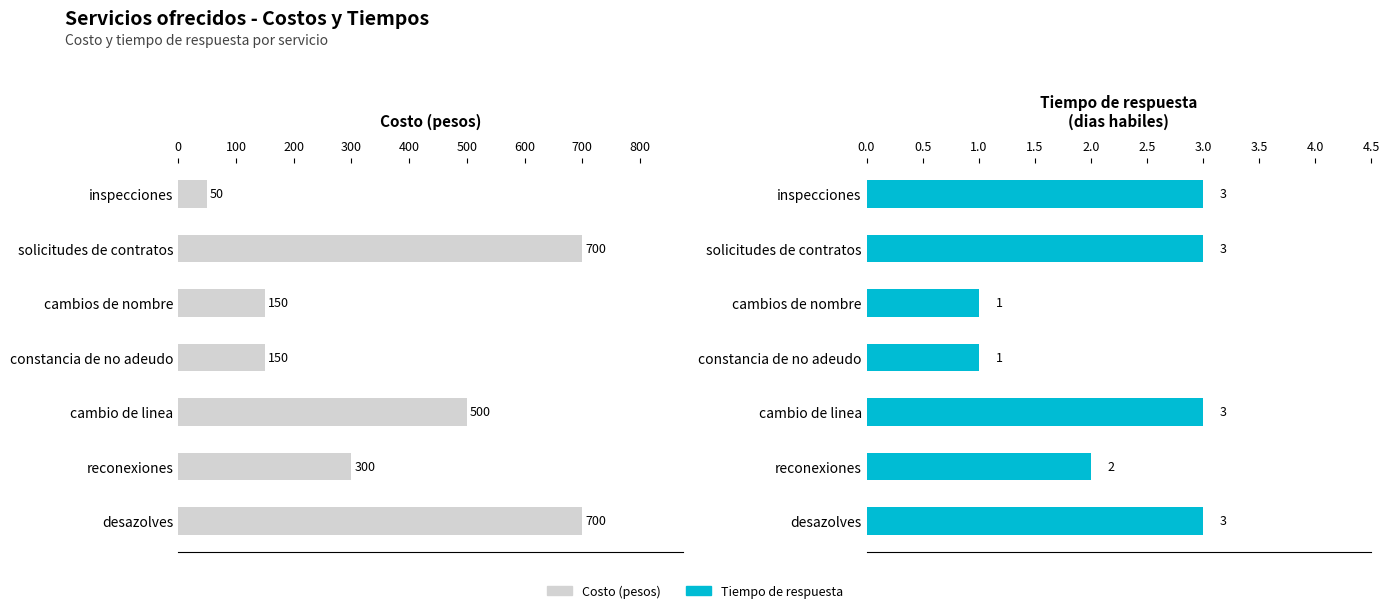

Read the Costo value at cambios de nombre, to the nearest 50.

150